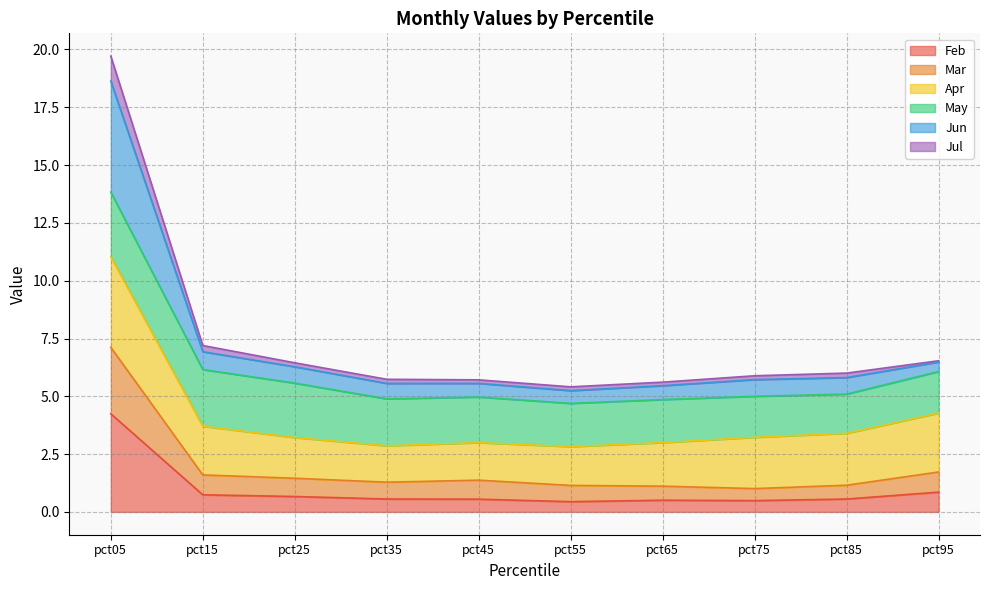

How many lines are shown in the chart?

6